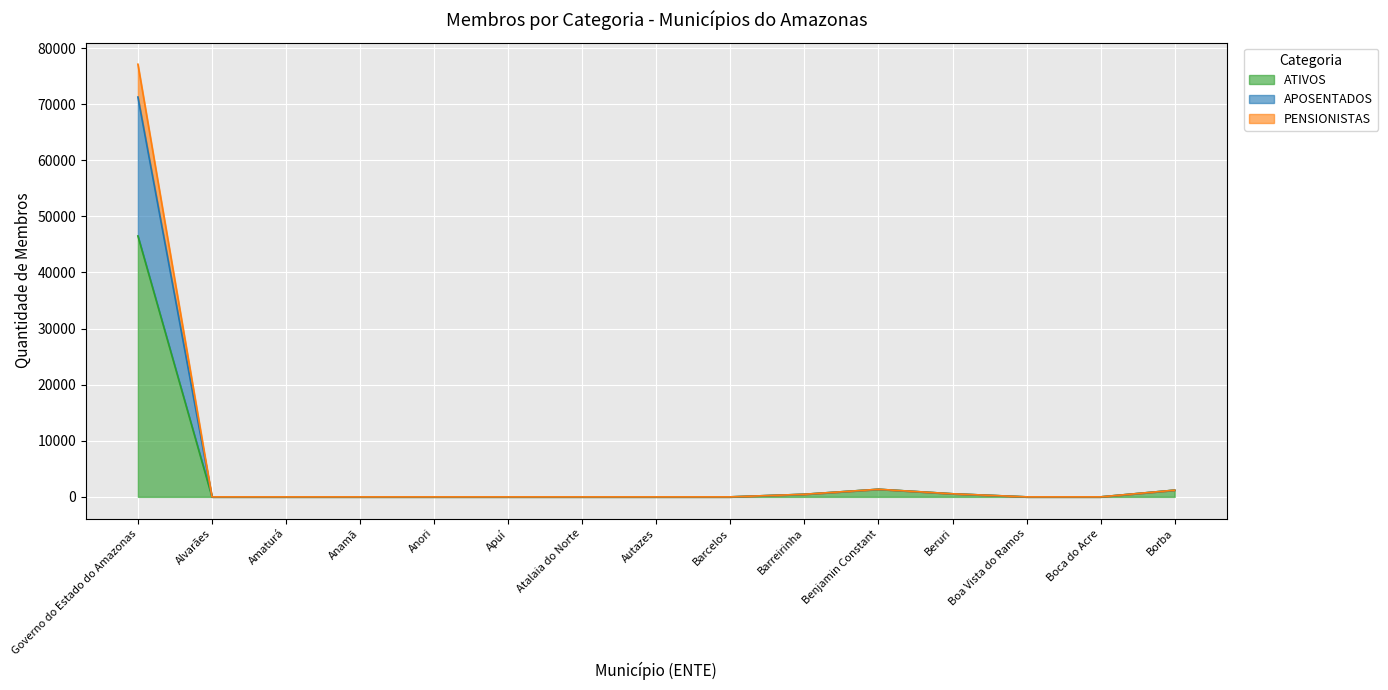

What is the label of the 6th point from the left?

Apuí